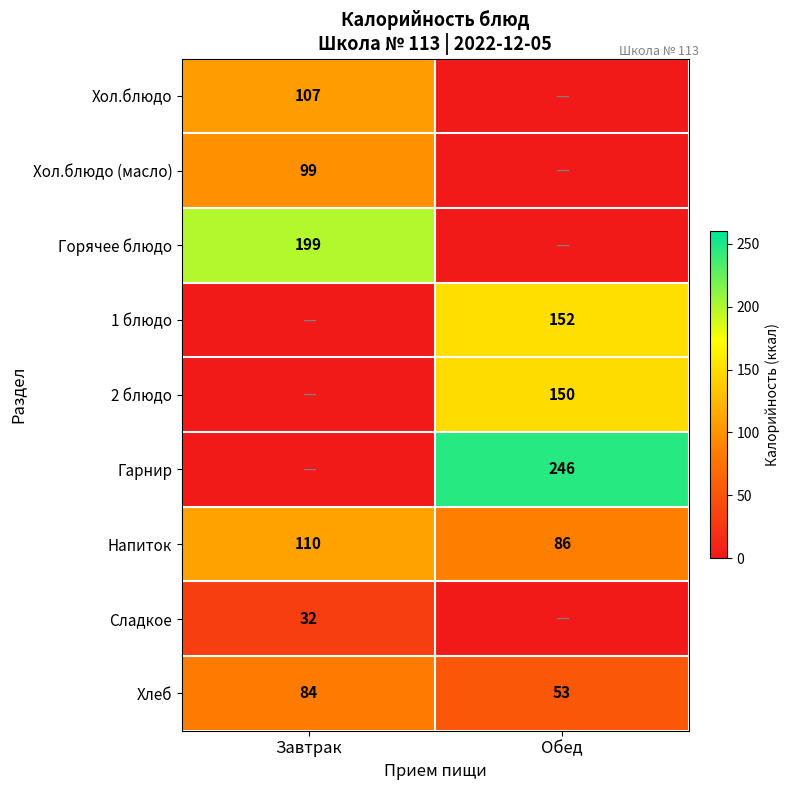

At how many categories does at least one series exceed 171?

2